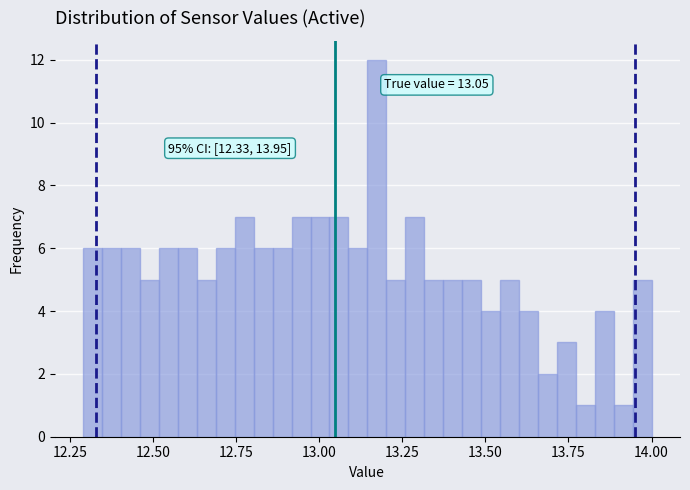

Around what value on the x-axis is the tallest bar? Give the approximate position of its centre, as read against the axis.

13.15